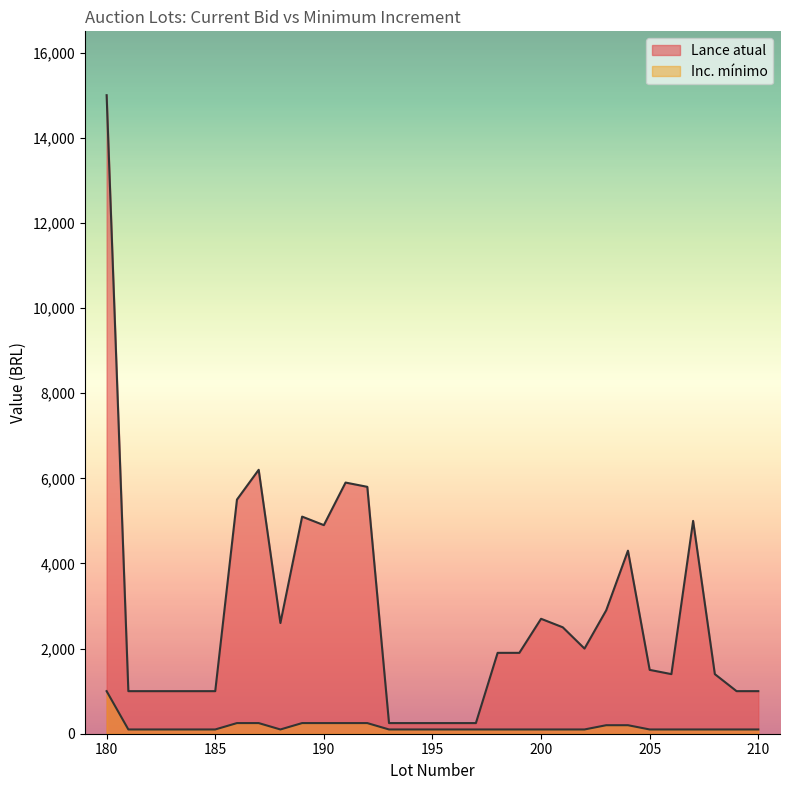

Reading left to right, extract all data points from this chart.

Lance atual: 15000	1000	1000	1000	1000	1000	5500	6200	2600	5100	4900	5900	5800	250	250	250	250	250	1900	1900	2700	2500	2000	2900	4300	1500	1400	5000	1400	1000	1000
Inc. minimo: 1000	100	100	100	100	100	250	250	100	250	250	250	250	100	100	100	100	100	100	100	100	100	100	200	200	100	100	100	100	100	100